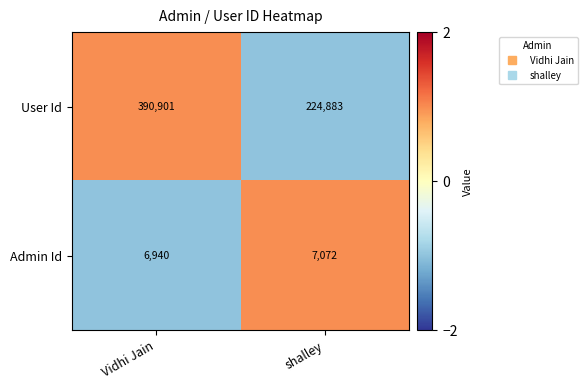

How many values in the User Id series are below 390901?

1